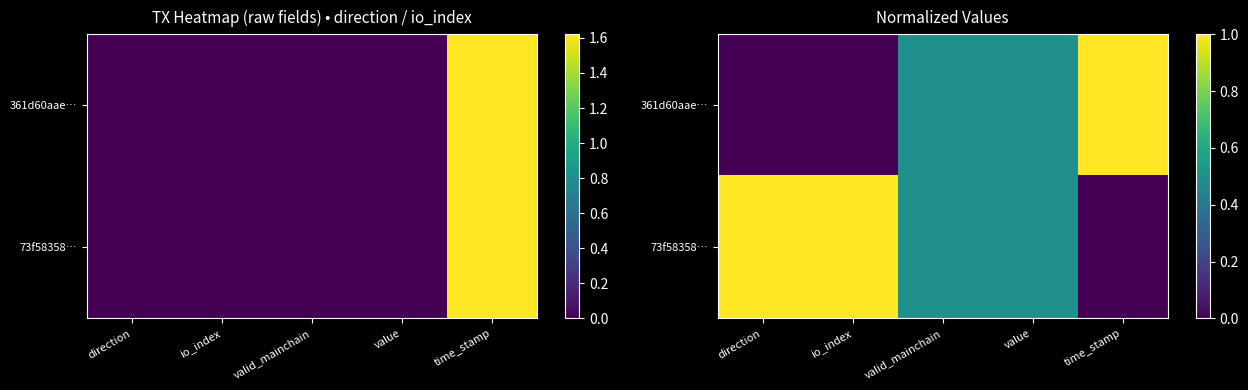

What is the total value across all series at direction?

1.0